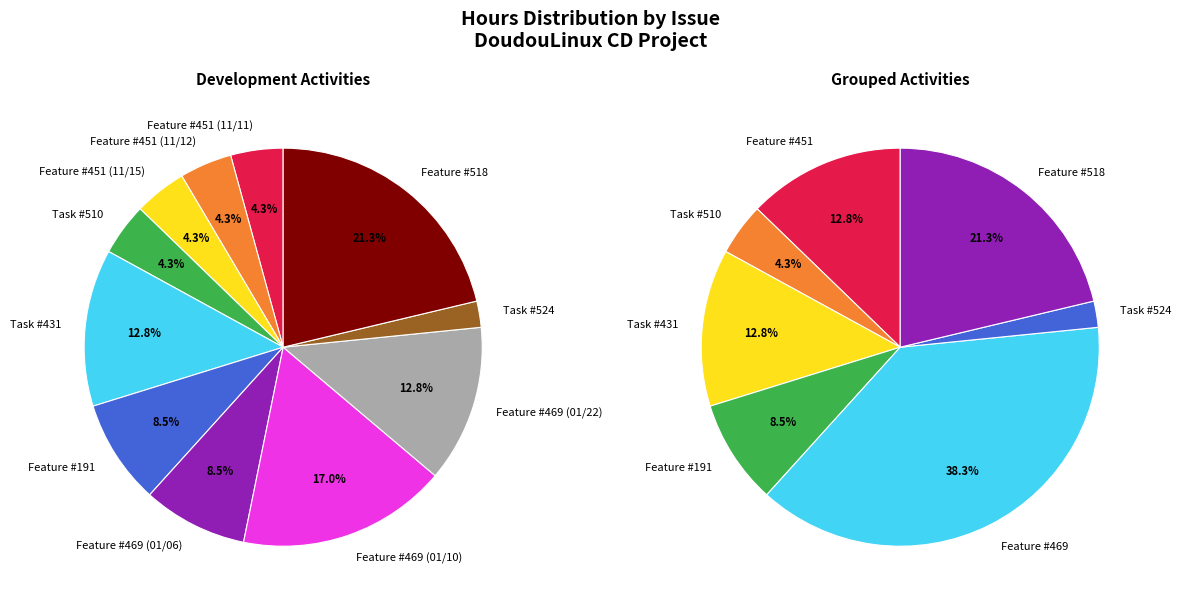

Which category has the smallest portion of the pie?

Task #524